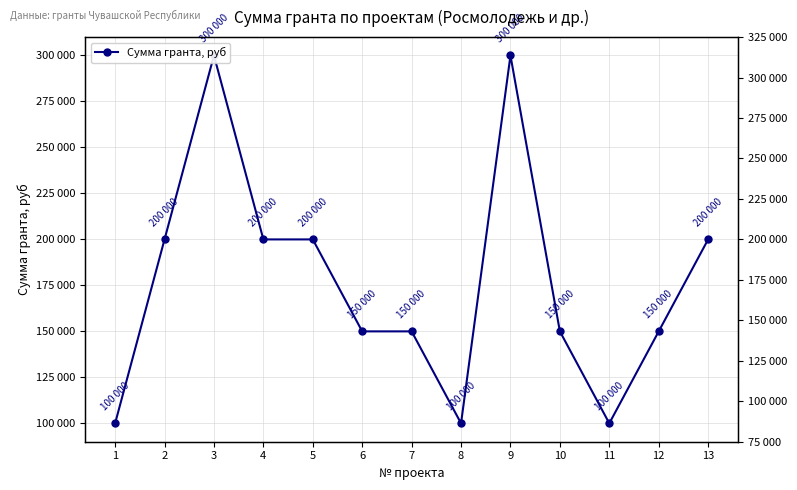

What is the sum of the values at 6 and 4?

350000